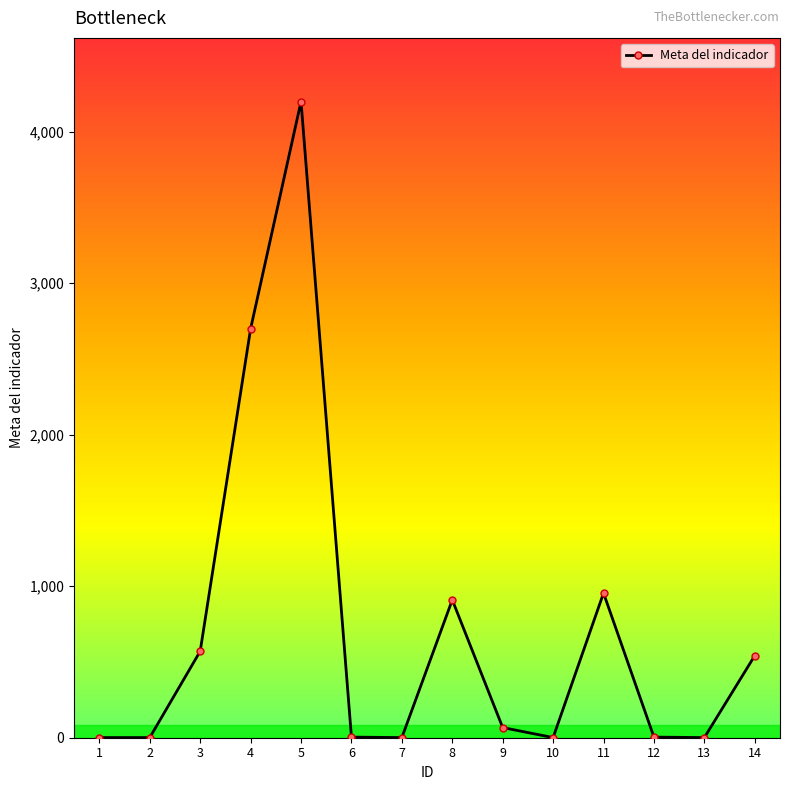

How many points are higher than both their immediate neighbors (excluding endpoints)?

3